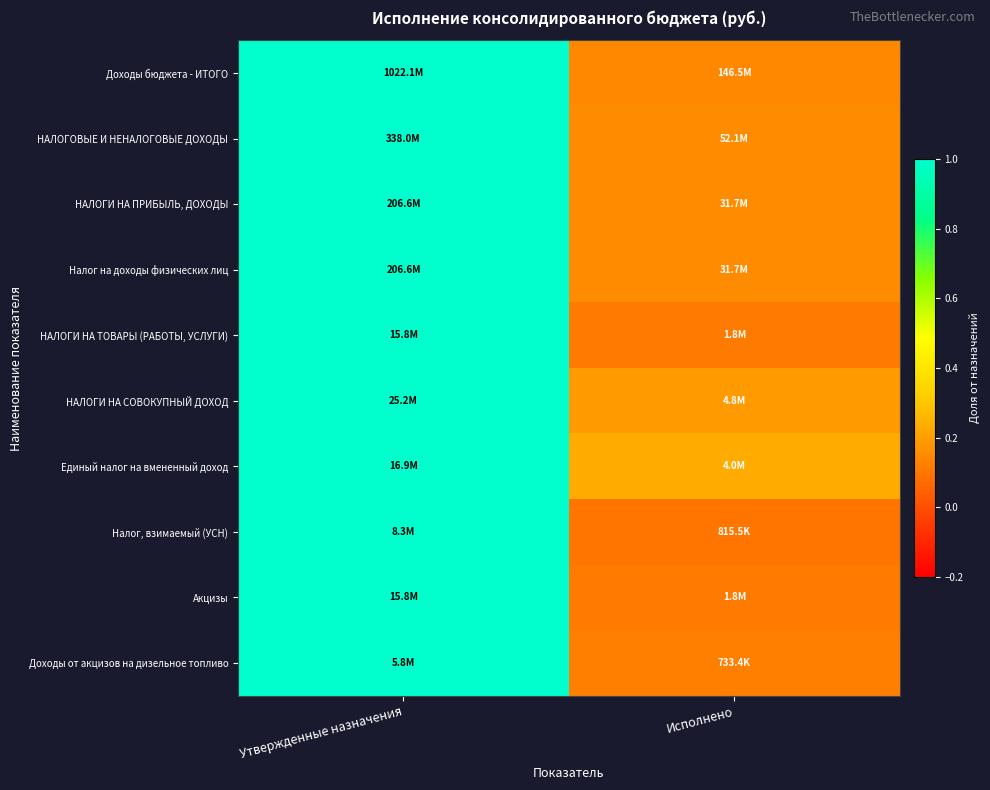

Which label corresponds to the smallest value in the chart?

Исполнено